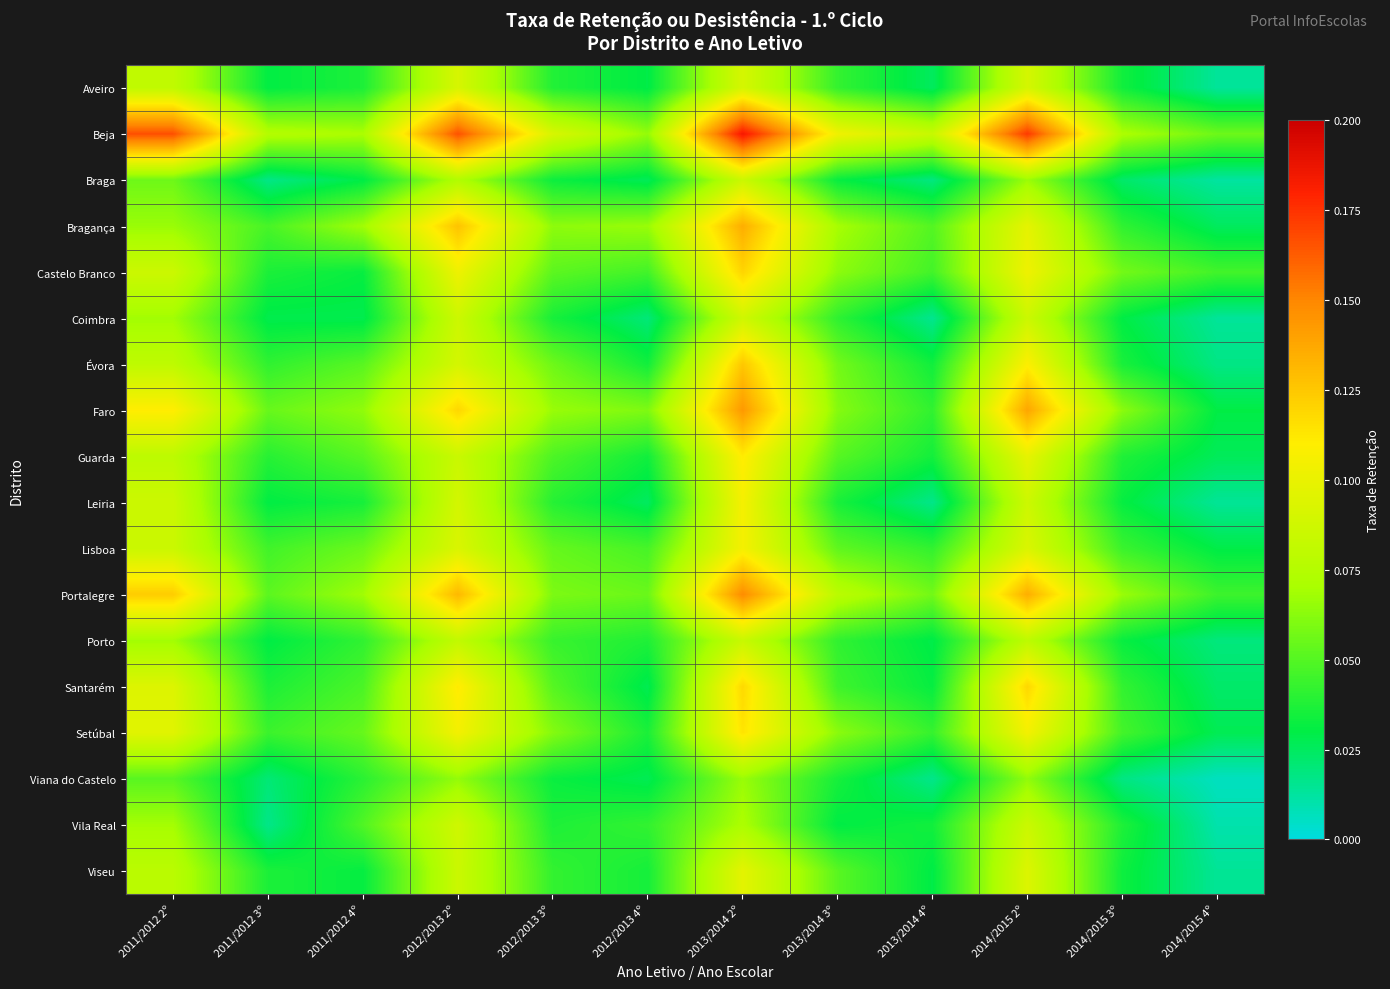

Rank the series by their maximum value, from lowest to highest.

Viana do Castelo, Porto, Braga, Vila Real, Coimbra, Aveiro, Viseu, Lisboa, Leiria, Guarda, Setúbal, Santarém, Castelo Branco, Évora, Bragança, Faro, Portalegre, Beja